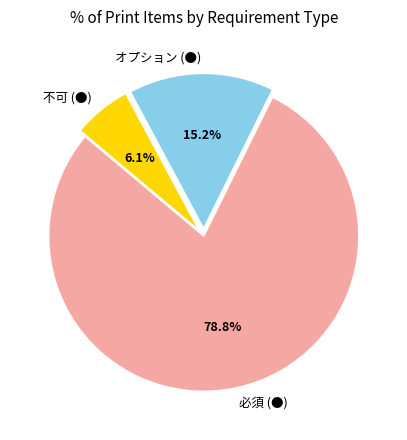

Which slice represents more than half of the pie?

必須 (●)